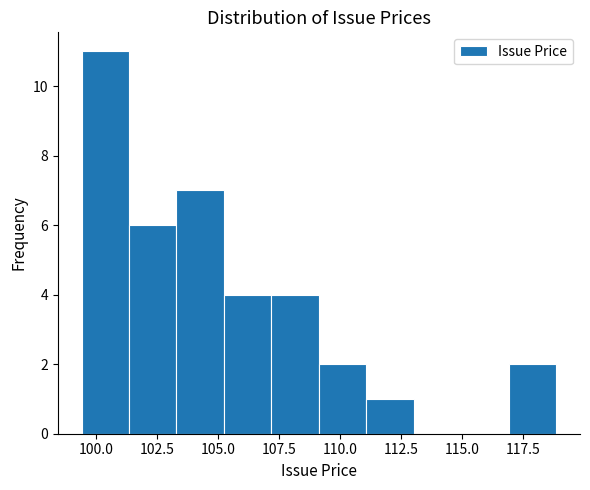

Around what value on the x-axis is the tallest bar? Give the approximate position of its centre, as read against the axis.

100.5